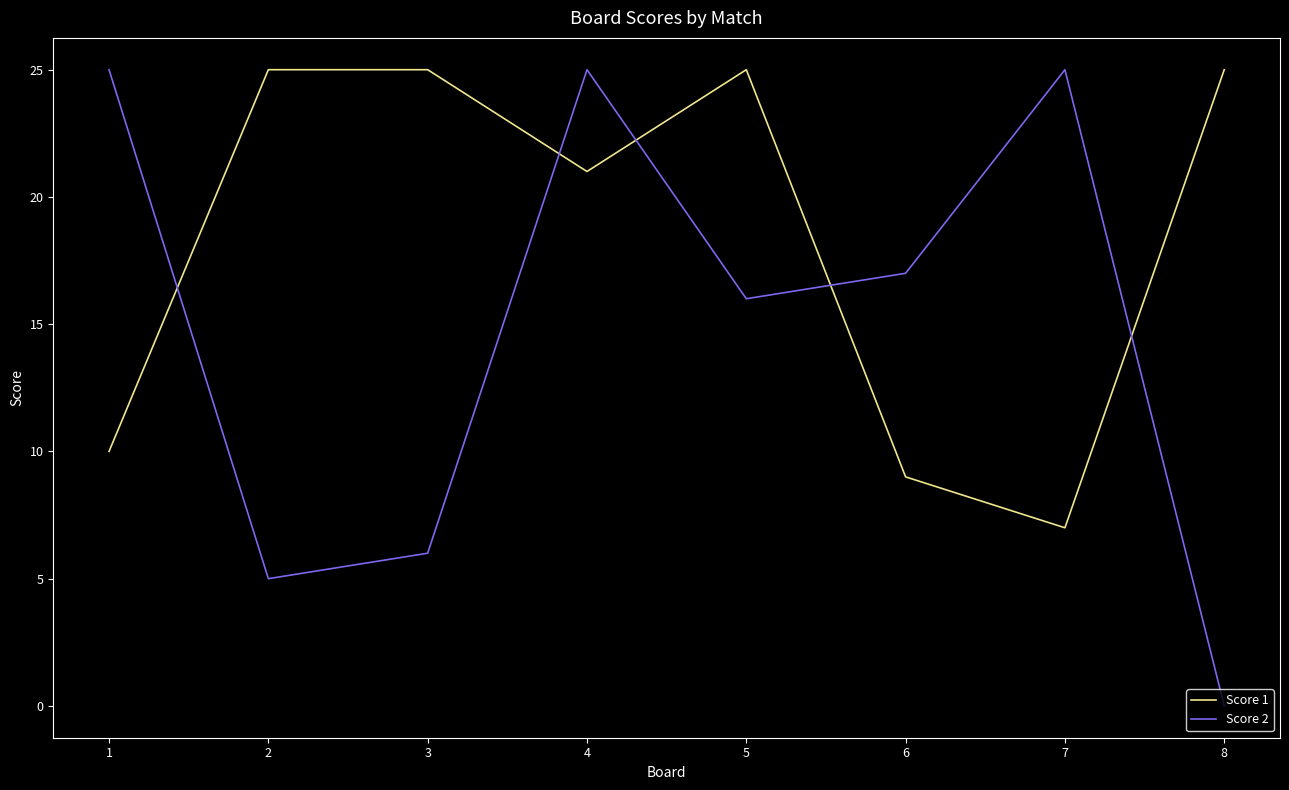

Where is the first local minimum for Score 1?

4